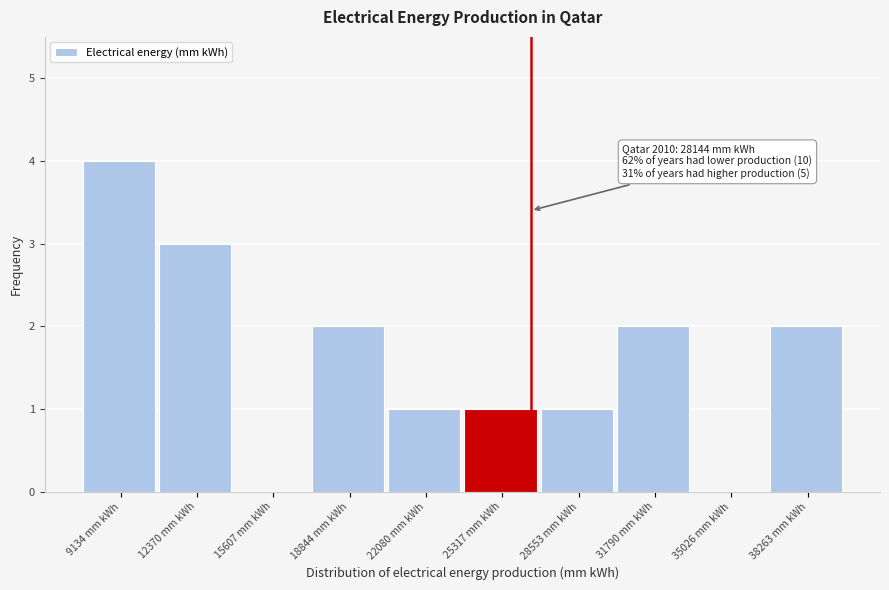

Reading left to right, extract all data points from this chart.

9134 mm kWh=4	12370 mm kWh=3	15607 mm kWh=0	18844 mm kWh=2	22080 mm kWh=1	25317 mm kWh=1	28553 mm kWh=1	31790 mm kWh=2	35026 mm kWh=0	38263 mm kWh=2